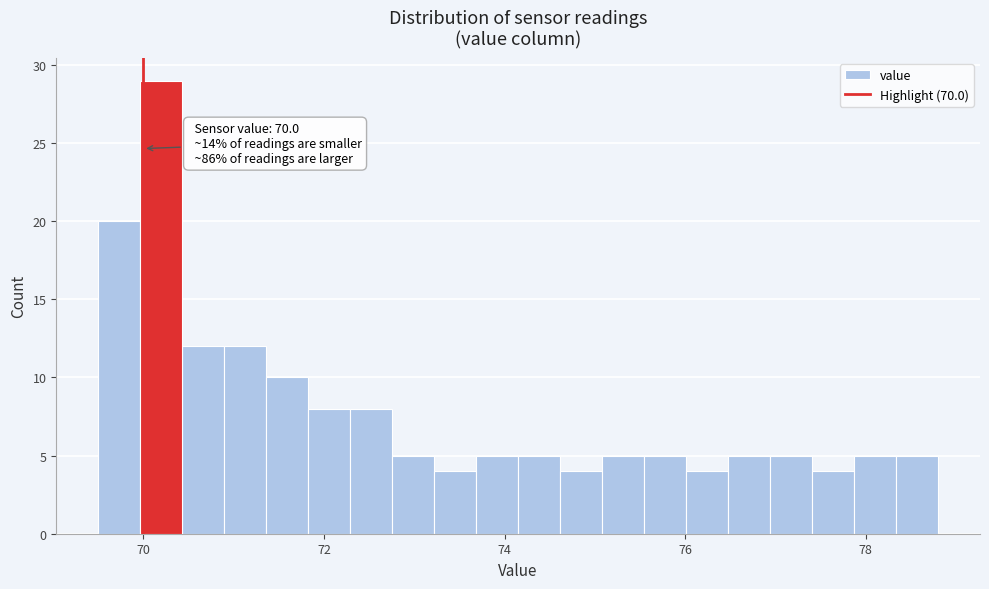

Around what value on the x-axis is the tallest bar? Give the approximate position of its centre, as read against the axis.

70.2